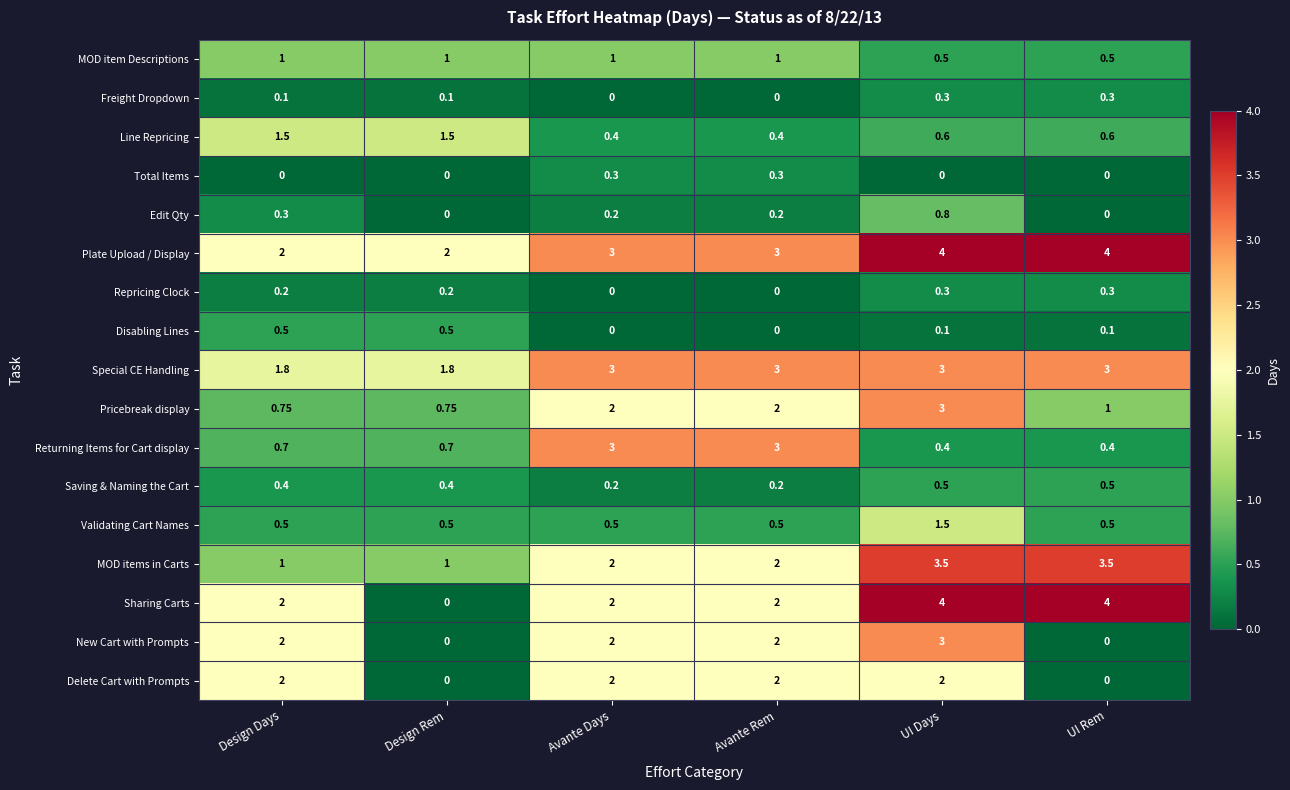

At which category is the sum across all series the highest?

UI Days